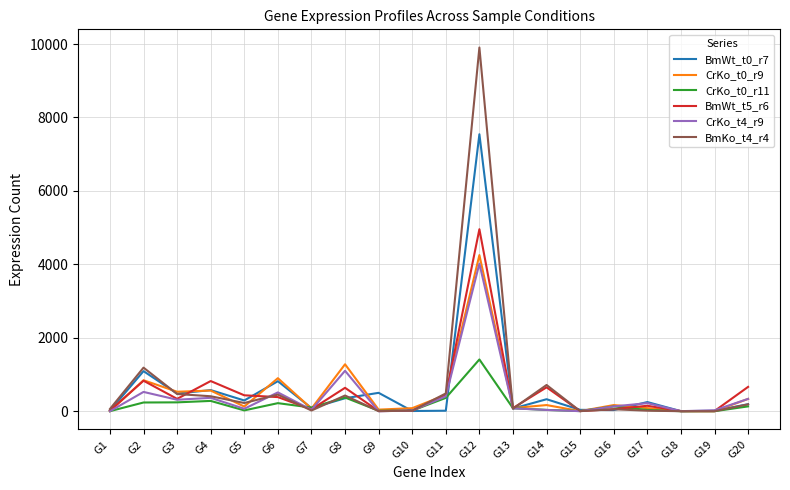

What is the difference between the maximum and minimum values in the BmWt_t5_r6 series?

4953